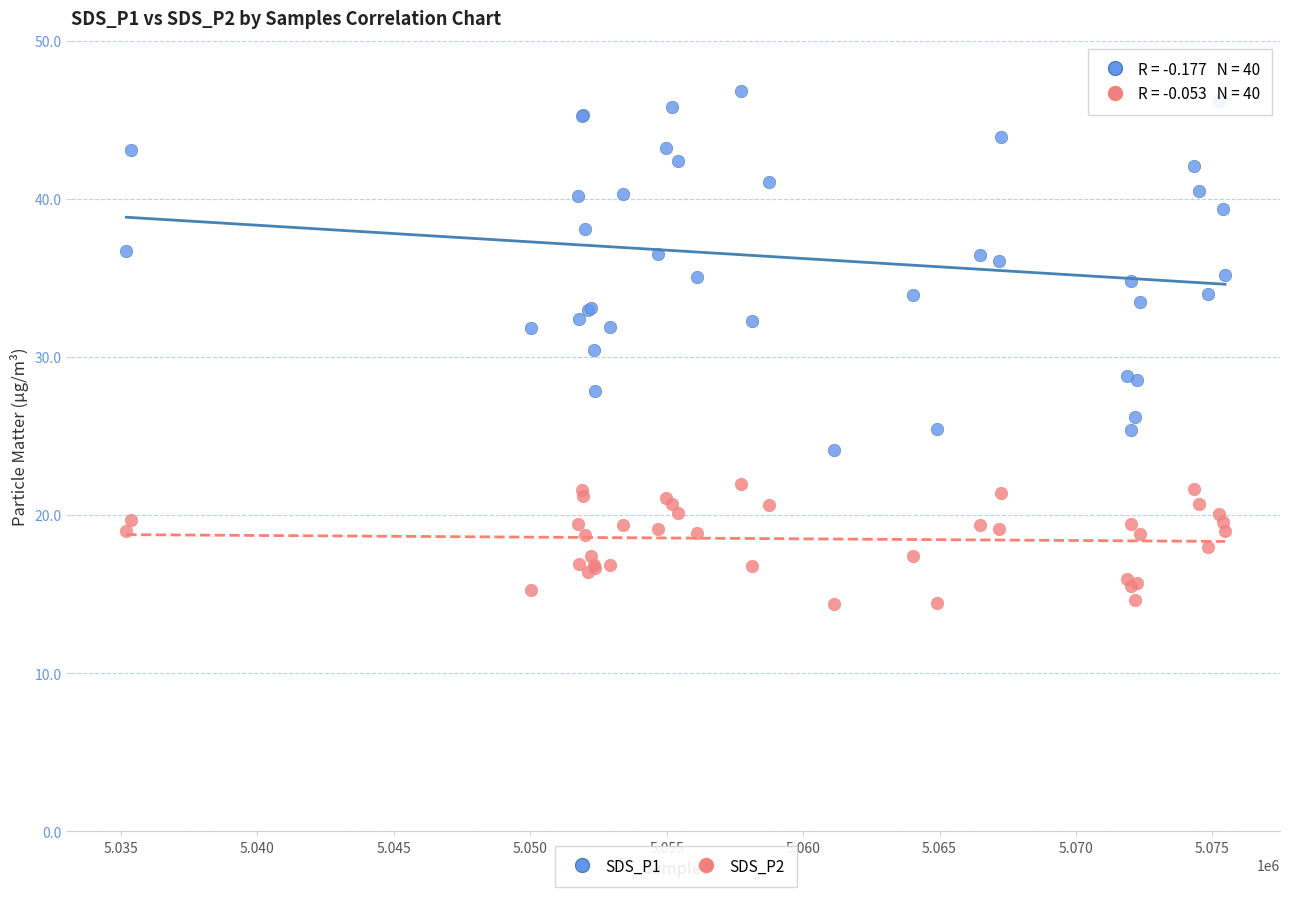

Which series has the largest Y range (max minus min)?

SDS_P1